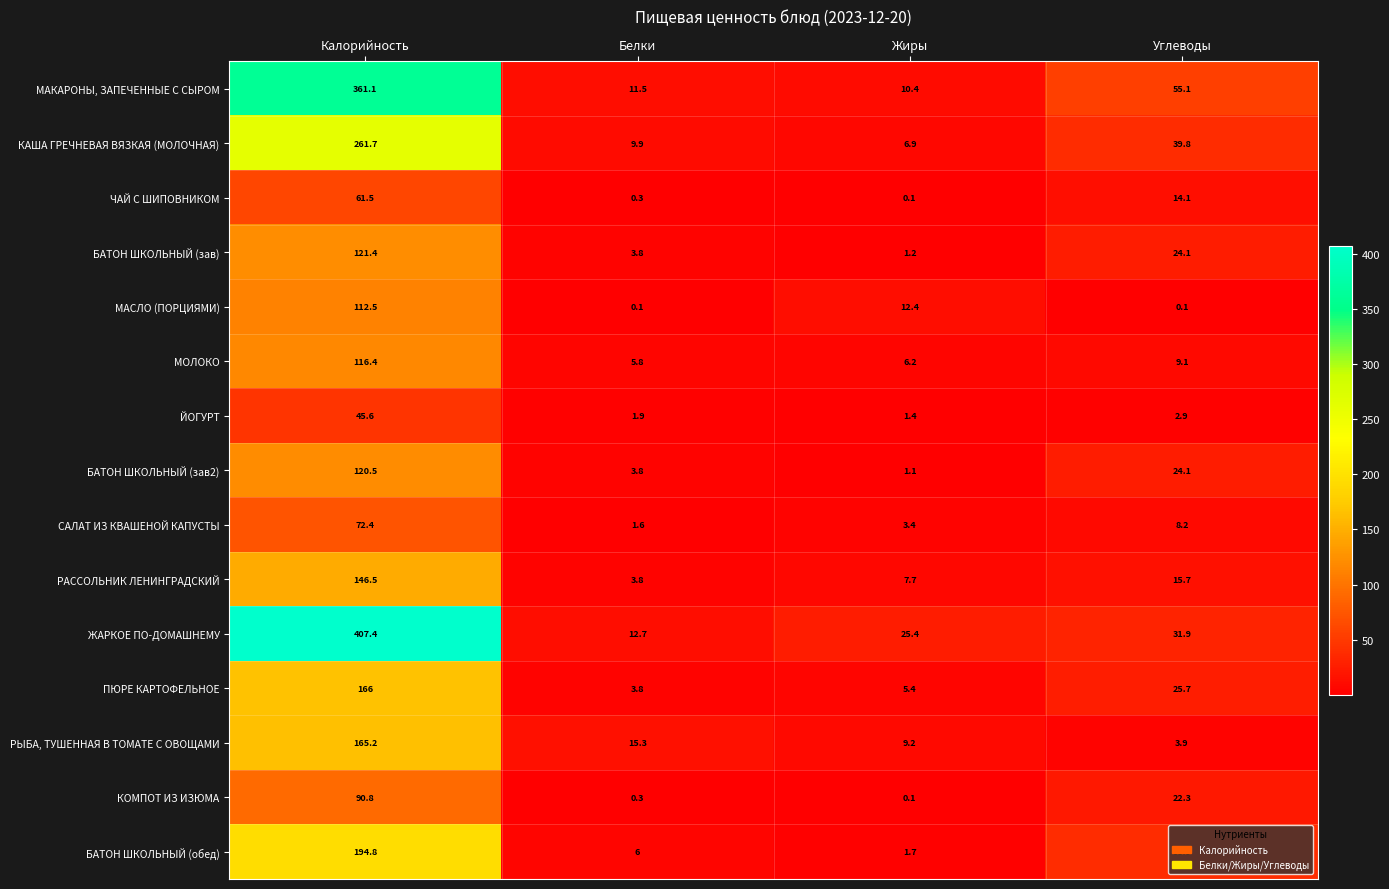

The value of МОЛОКО at Калорийность is 116.4. True or false?

True